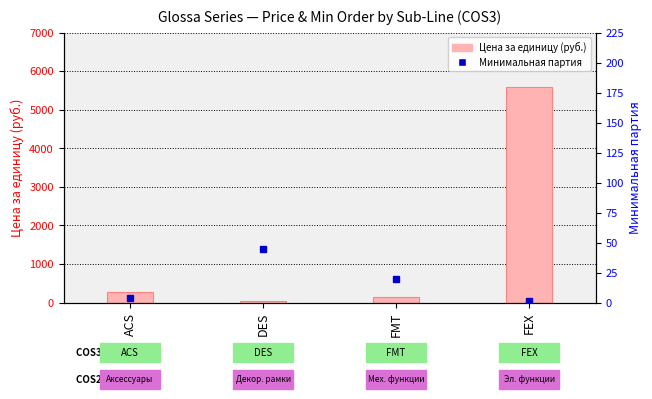

Is it true that Минимальная партия equals 19.0 at DES?

False